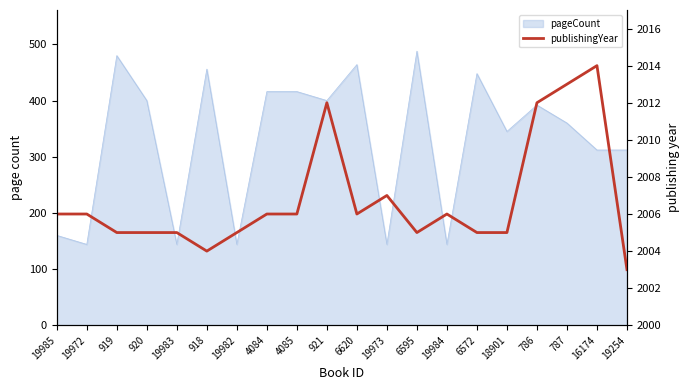

The value at 919 is 2005. True or false?

True